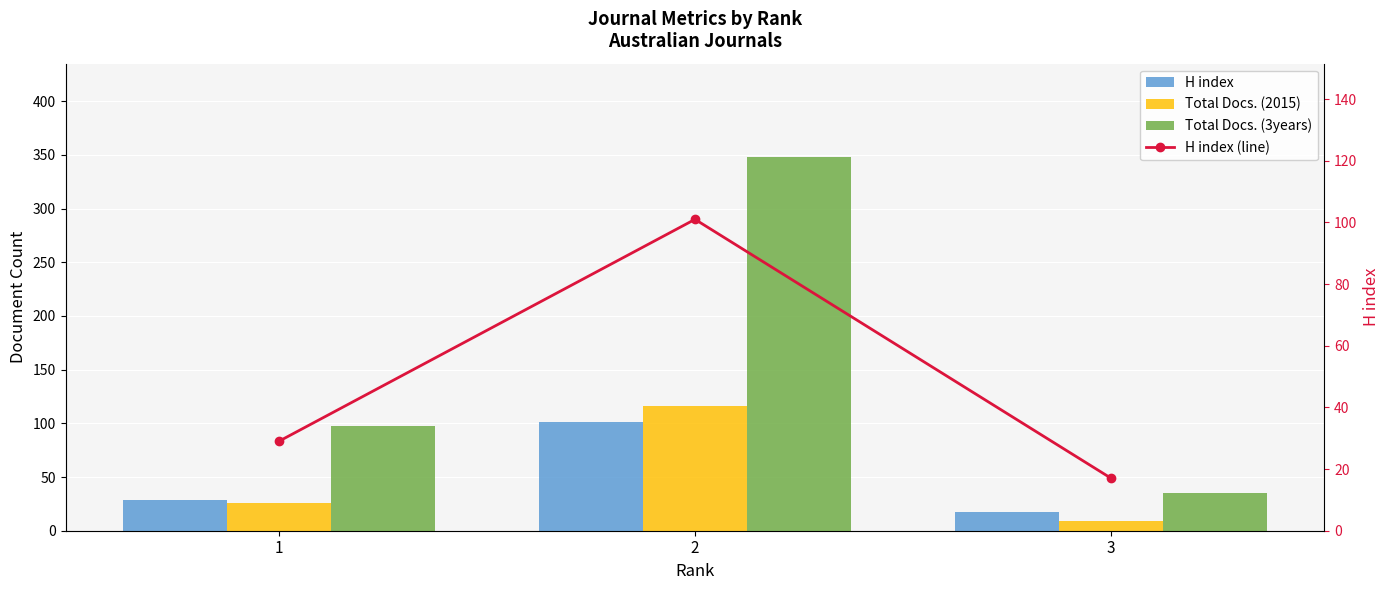

Is it true that Total Docs. (3years) equals 35 at 3?

True